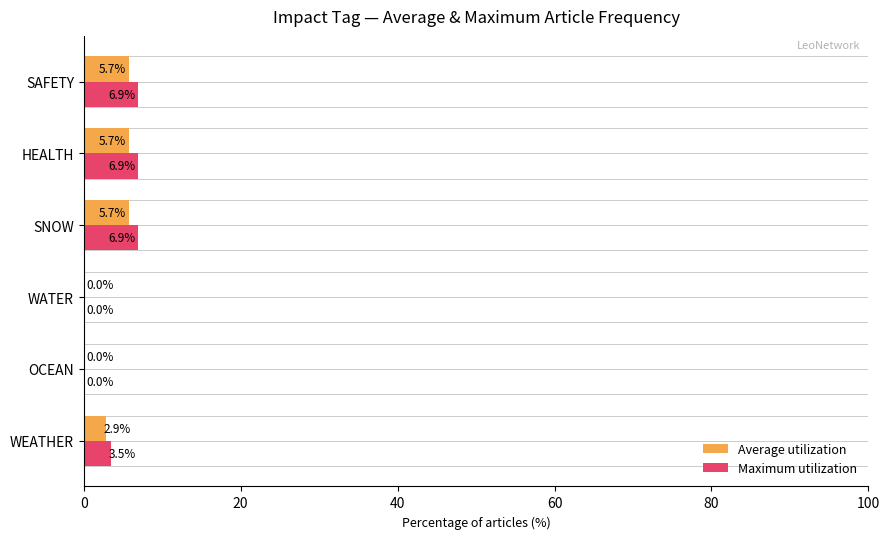

Which series has the largest total across all categories?

Maximum utilization